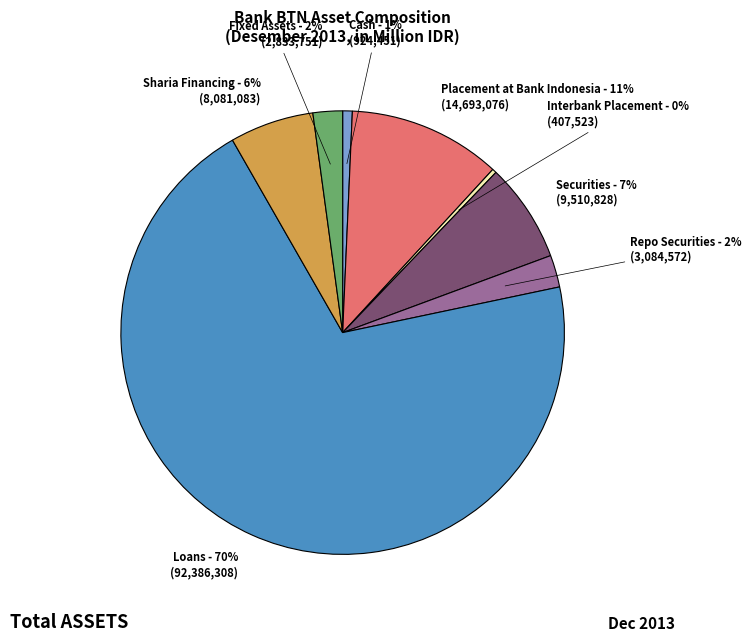

Does any single category account for the majority?

Yes